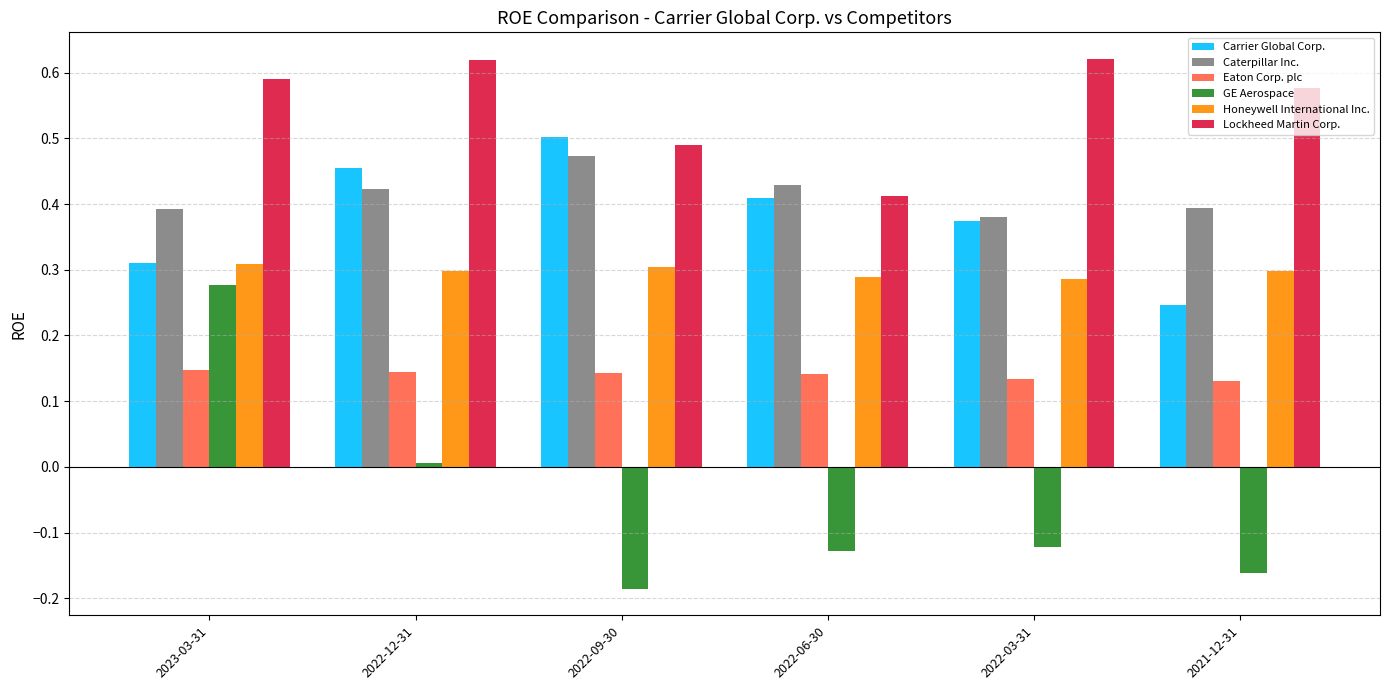

What is the total value across all series at 2021-12-31?

1.5